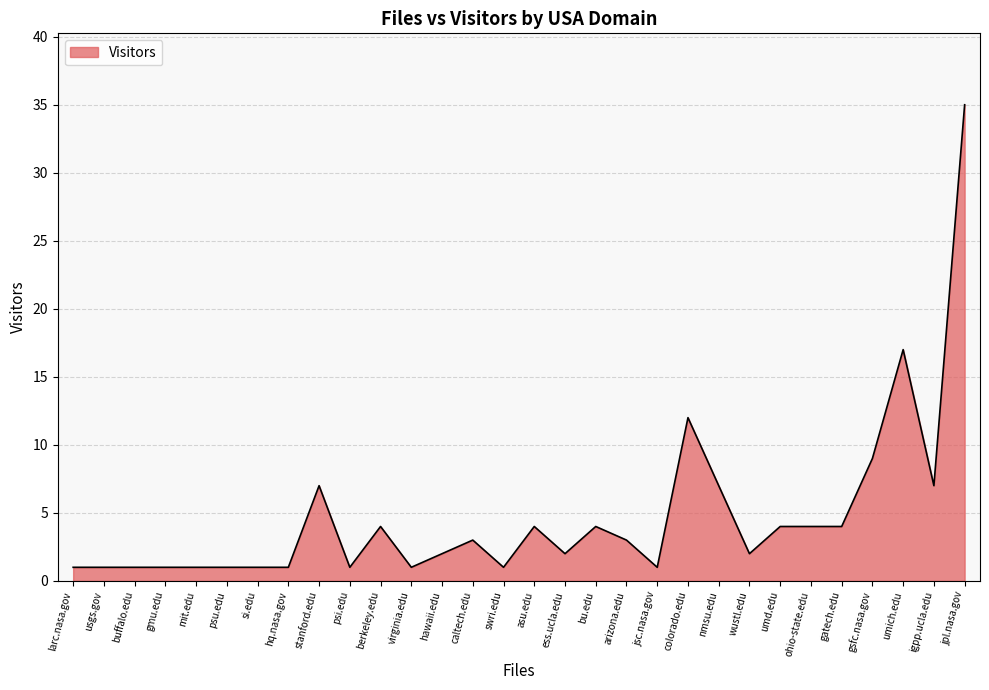

What is the ratio of the value at mit.edu to the value at hawaii.edu?

0.5